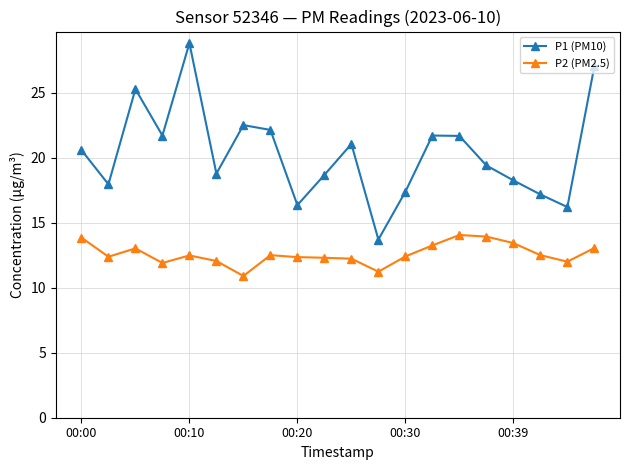

At how many categories does at least one series exceed 17?

17